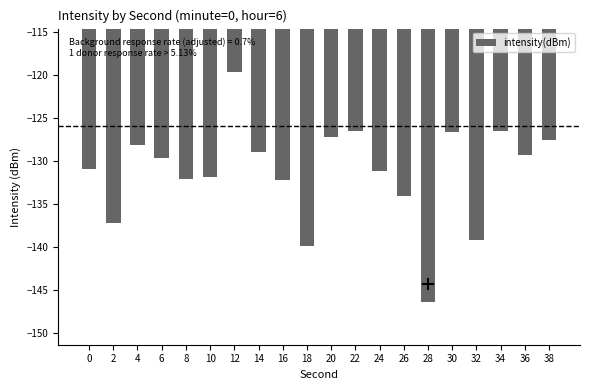

How many categories are shown in the chart?

20